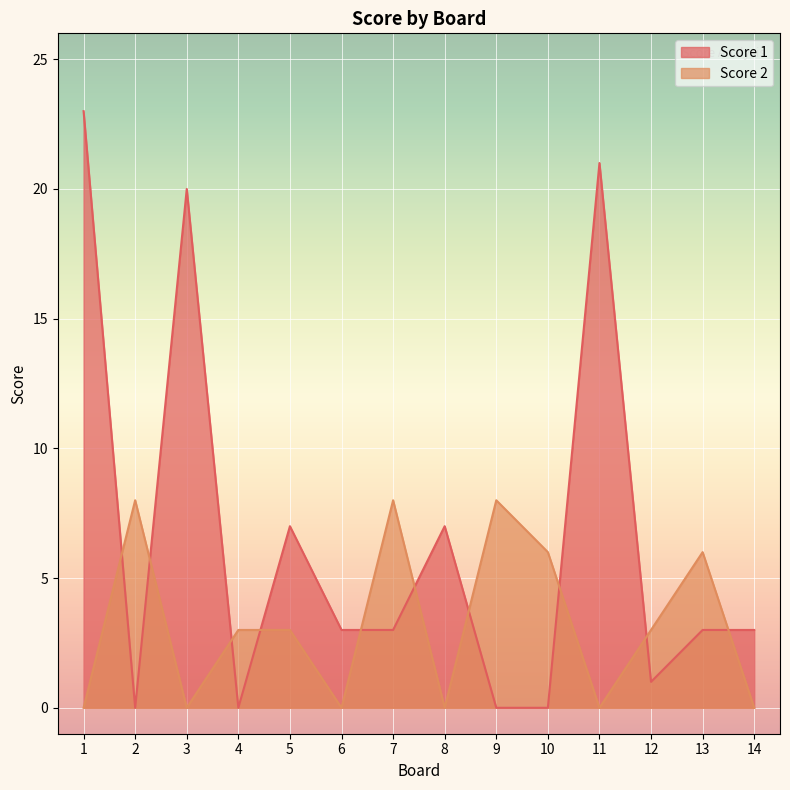

Is the value of Score 1 at 2 greater than the value of Score 2 at 8?

No